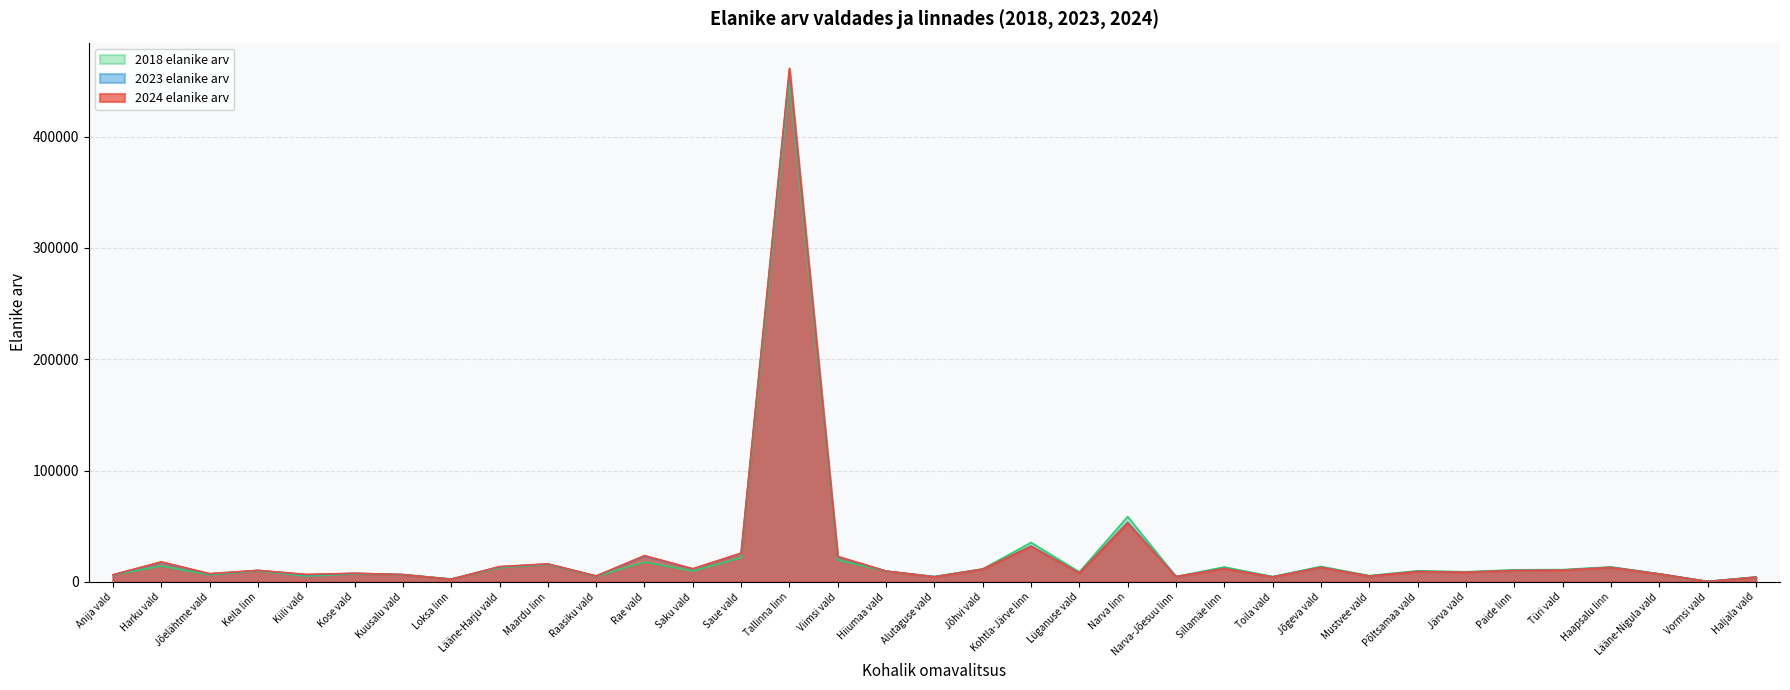

Between which two adjacent categories do 2023 elanike arv and 2024 elanike arv first intersect?

Kuusalu vald and Loksa linn